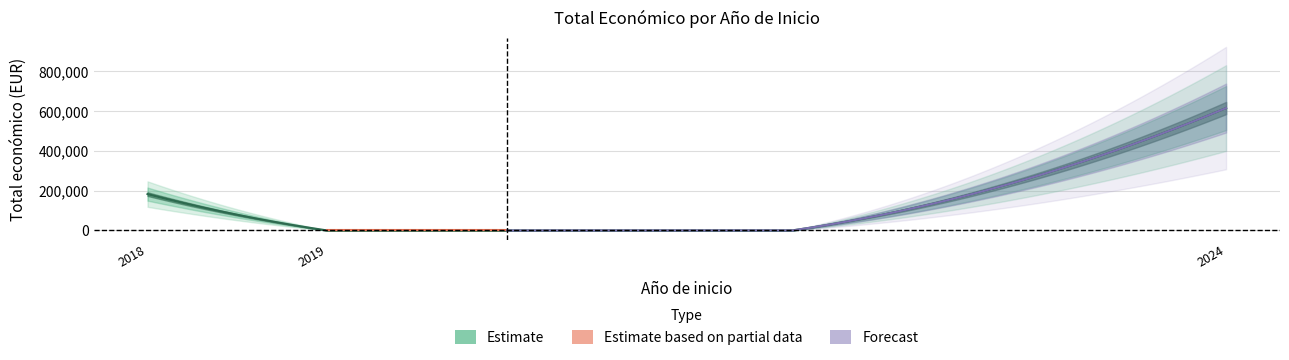

Which has a higher value, 2019 (RESUPEQ) or 2018 (LEGUMHARI)?

2018 (LEGUMHARI)